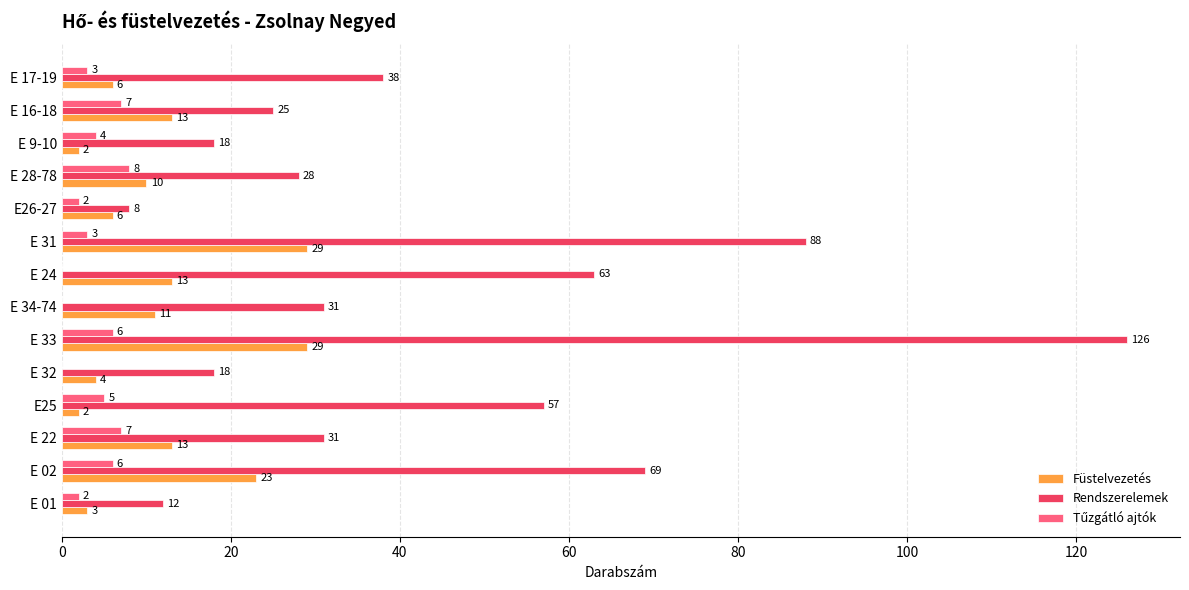

At which label is Rendszerelemek closest to 67?

E 02